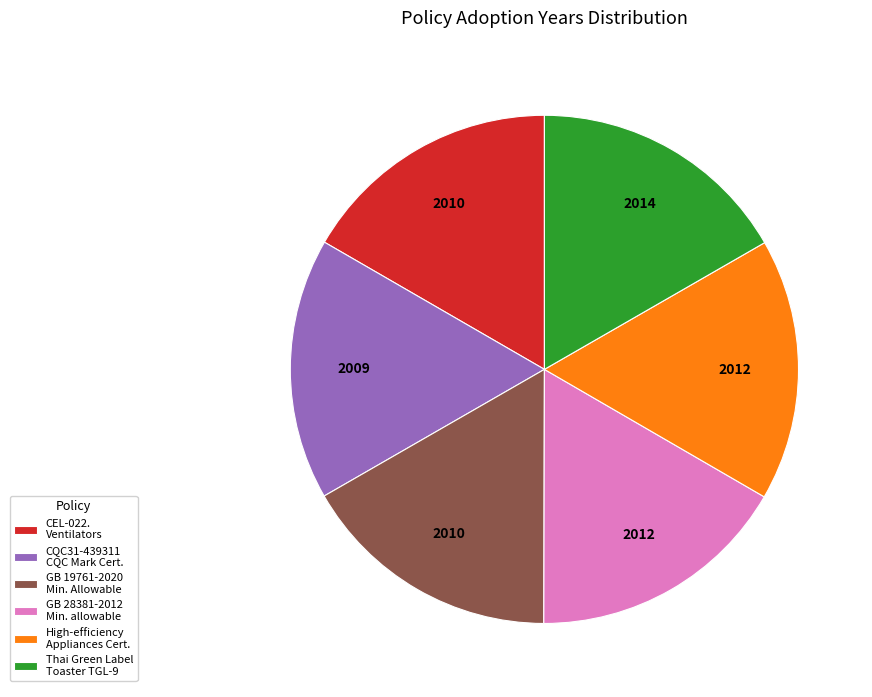

Does any single category account for the majority?

No